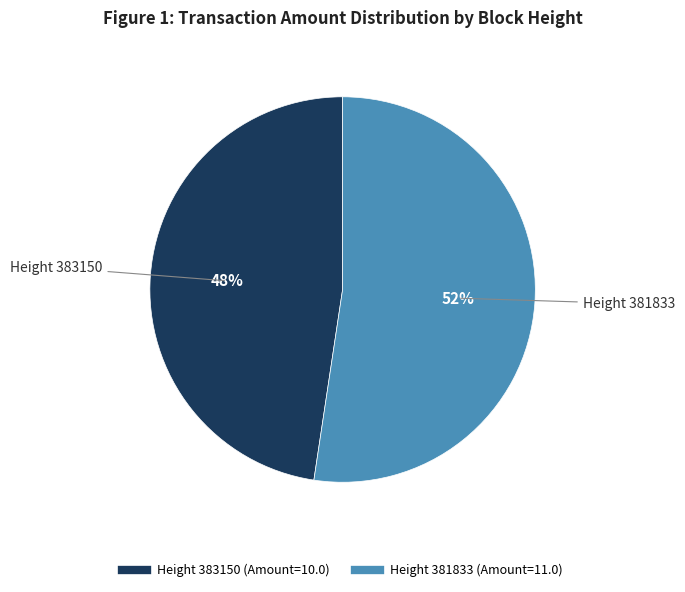

Is there any slice that represents more than half of the pie?

Yes